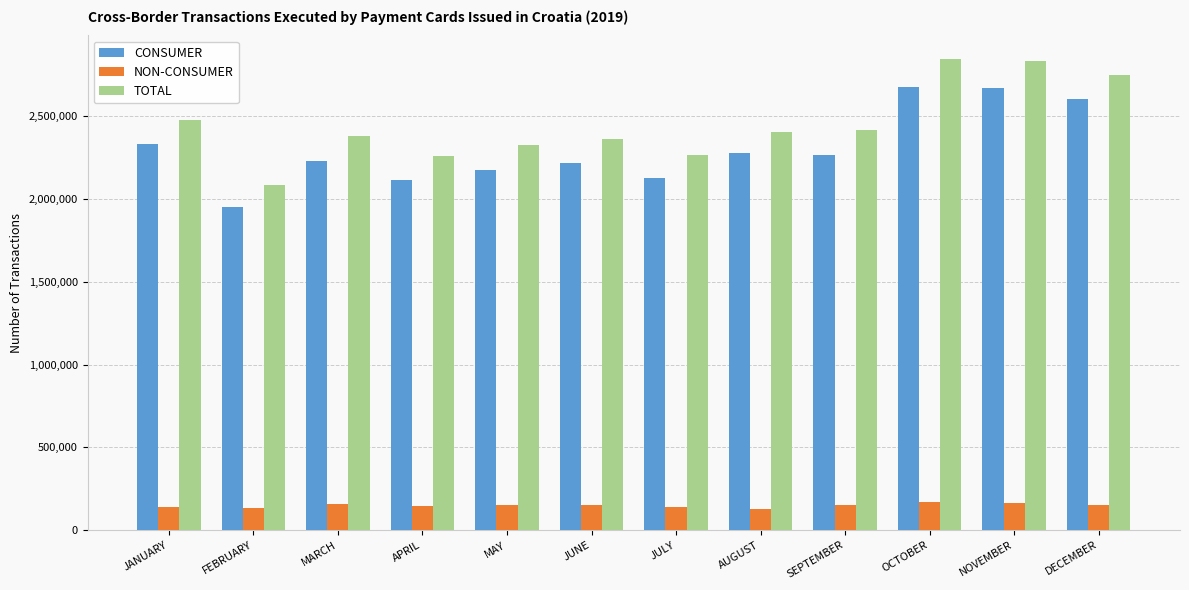

How many series are shown in this chart?

3